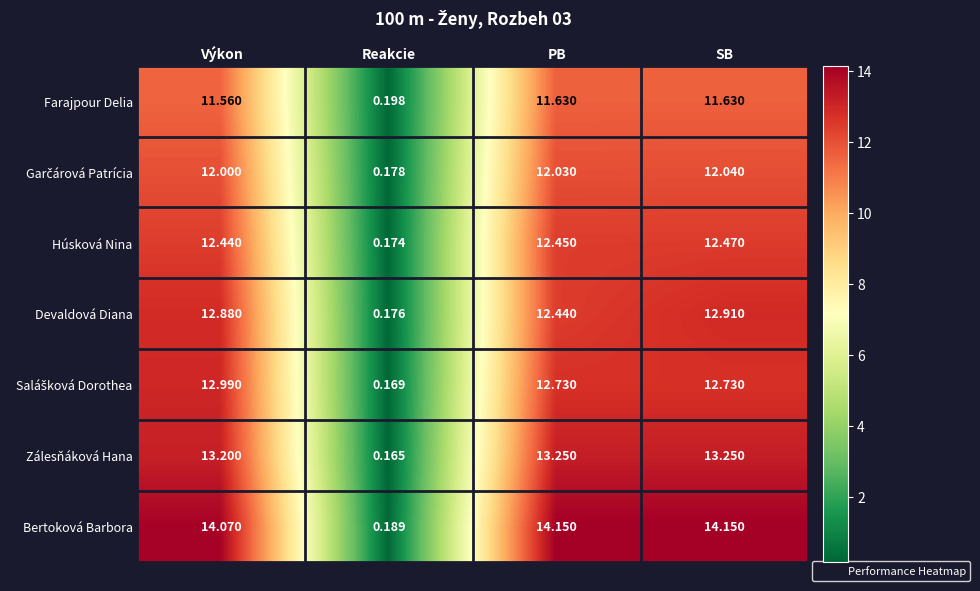

At which label is Zálesňáková Hana closest to 6?

Reakcie